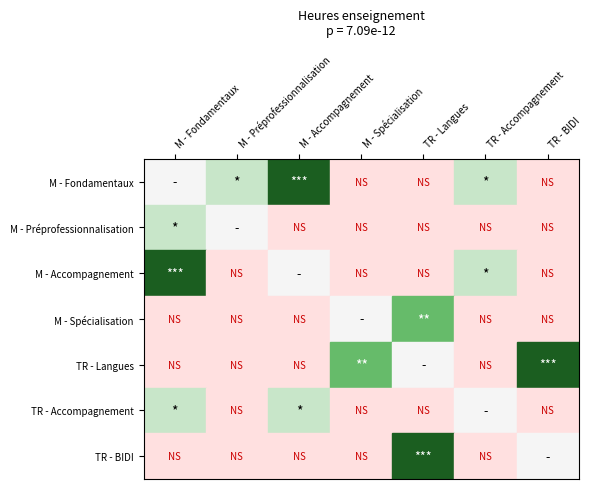

Reading left to right, extract all data points from this chart.

M - Fondamentaux: M - Fondamentaux=0	M - Préprofessionnalisation=44	M - Accompagnement=454	M - Spécialisation=0	TR - Langues=0	TR - Accompagnement=24	TR - BIDI=0
M - Préprofessionnalisation: M - Fondamentaux=44	M - Préprofessionnalisation=0	M - Accompagnement=0	M - Spécialisation=0	TR - Langues=0	TR - Accompagnement=0	TR - BIDI=0
M - Accompagnement: M - Fondamentaux=454	M - Préprofessionnalisation=0	M - Accompagnement=0	M - Spécialisation=0	TR - Langues=0	TR - Accompagnement=30	TR - BIDI=0
M - Spécialisation: M - Fondamentaux=0	M - Préprofessionnalisation=0	M - Accompagnement=0	M - Spécialisation=0	TR - Langues=50	TR - Accompagnement=0	TR - BIDI=0
TR - Langues: M - Fondamentaux=0	M - Préprofessionnalisation=0	M - Accompagnement=0	M - Spécialisation=50	TR - Langues=0	TR - Accompagnement=0	TR - BIDI=210
TR - Accompagnement: M - Fondamentaux=24	M - Préprofessionnalisation=0	M - Accompagnement=30	M - Spécialisation=0	TR - Langues=0	TR - Accompagnement=0	TR - BIDI=0
TR - BIDI: M - Fondamentaux=0	M - Préprofessionnalisation=0	M - Accompagnement=0	M - Spécialisation=0	TR - Langues=210	TR - Accompagnement=0	TR - BIDI=0